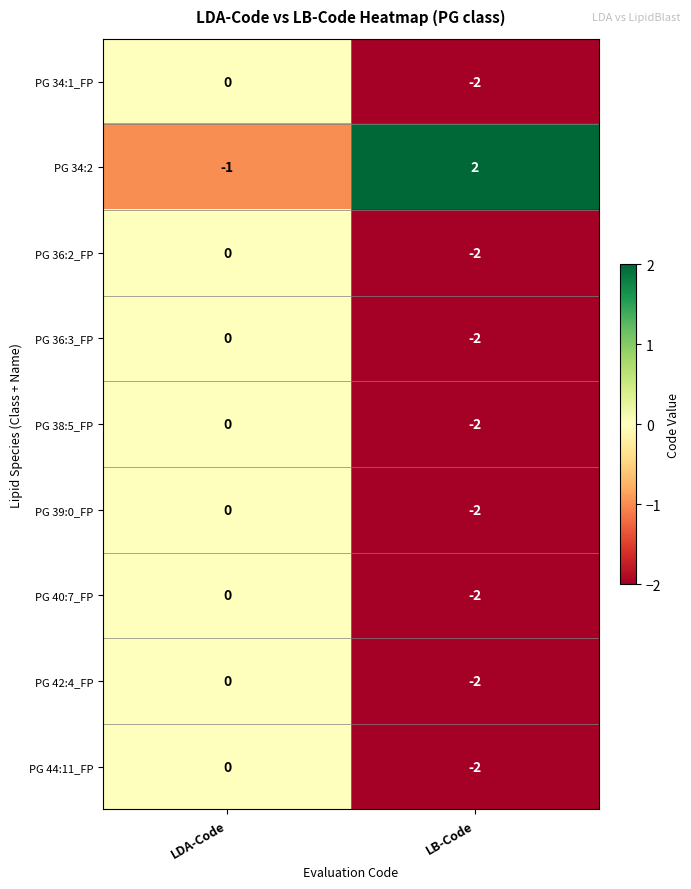

Which category has the lowest value across all series?

LB-Code